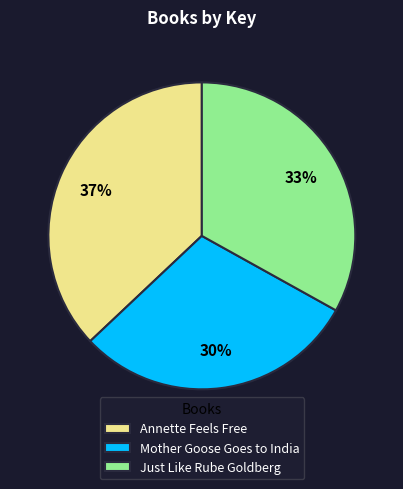

Do Annette Feels Free and Just Like Rube Goldberg together represent more than half of the pie?

Yes